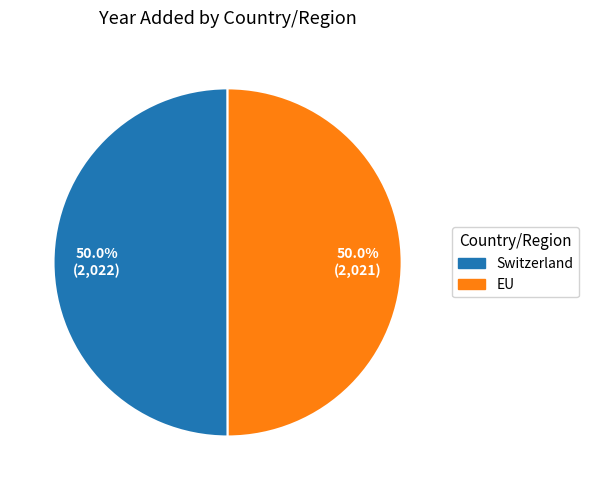

Do Switzerland and EU together represent more than half of the pie?

Yes